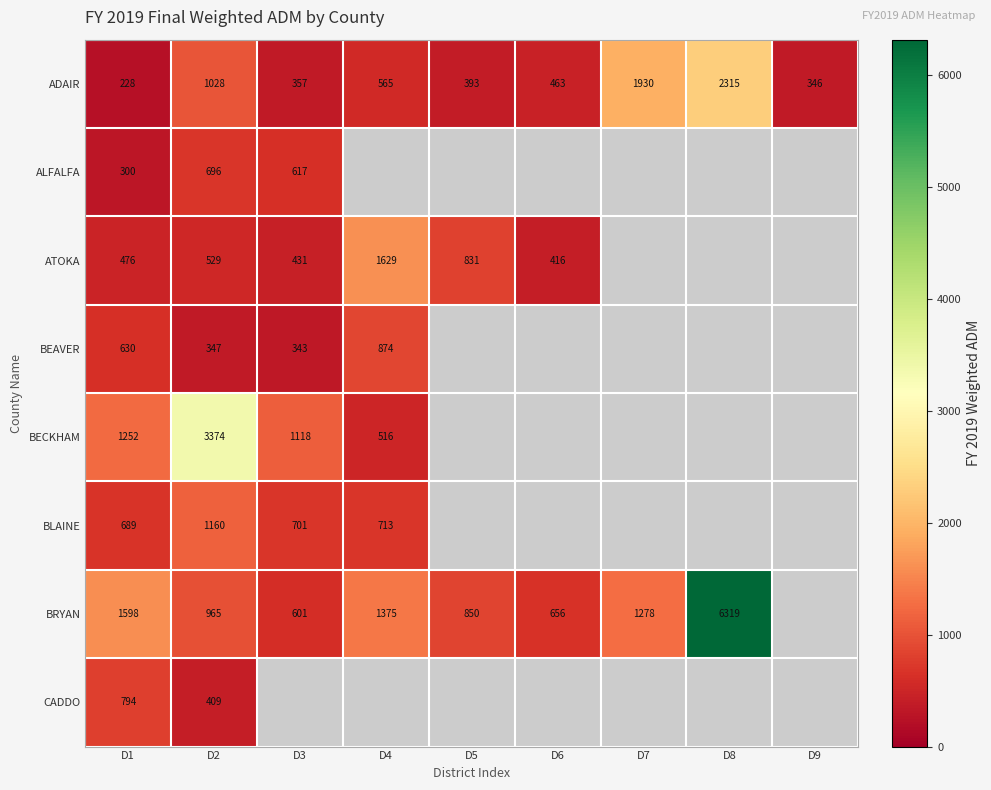

At D1, list the series in order from largest to smallest.

BRYAN, BECKHAM, CADDO, BLAINE, BEAVER, ATOKA, ALFALFA, ADAIR